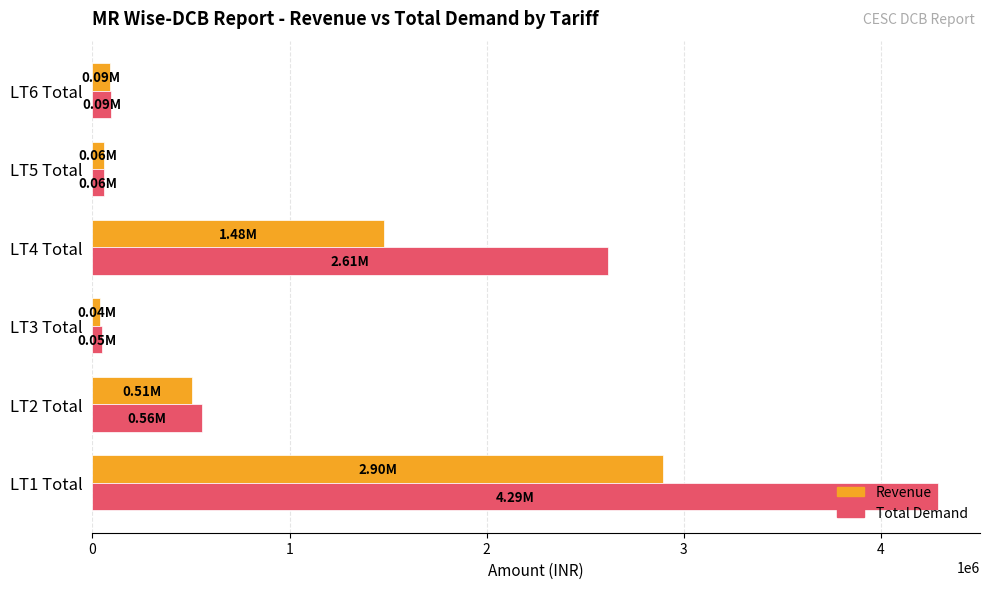

Rank the series by their average value, from lowest to highest.

Revenue, Total Demand